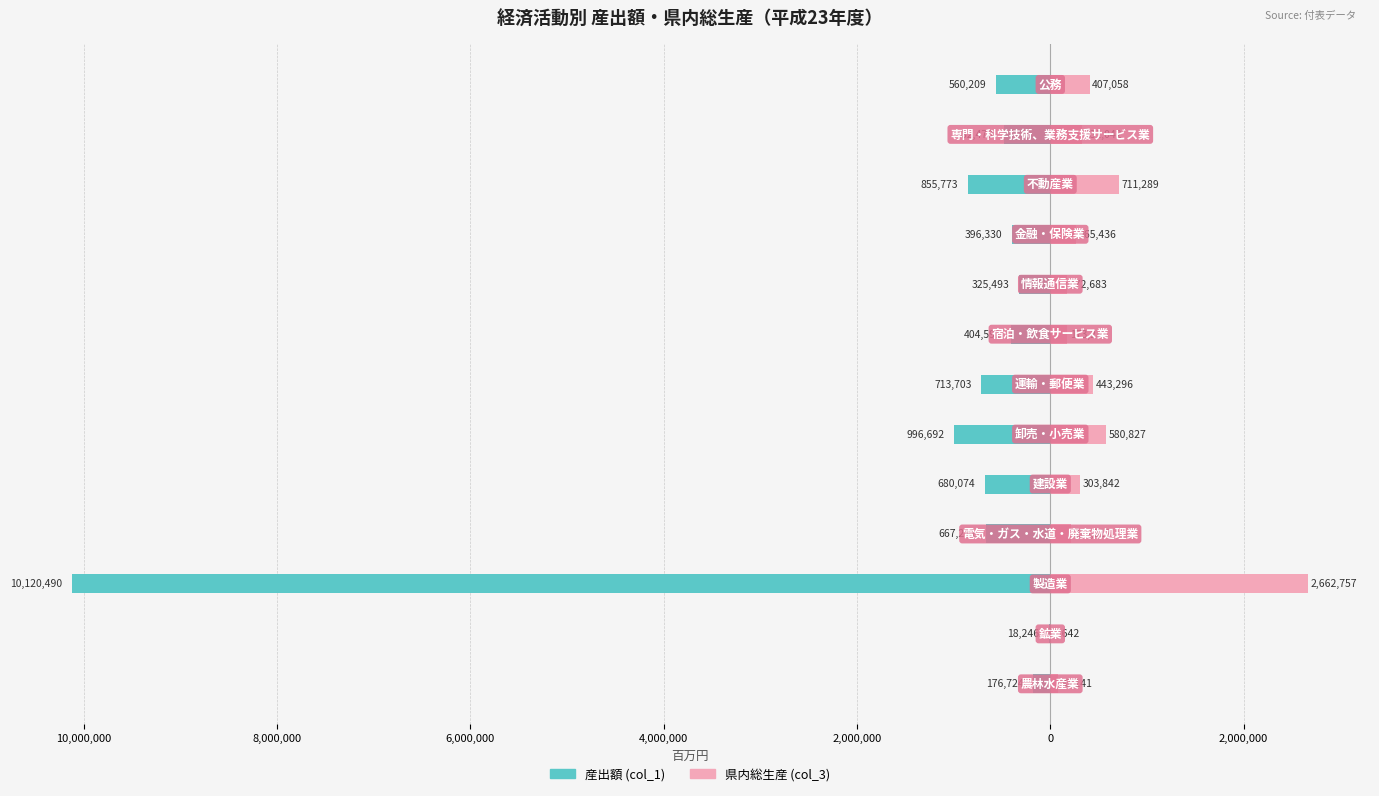

Which series changed the most between 6,000,000 and 10?

県内総生産 (col_3)